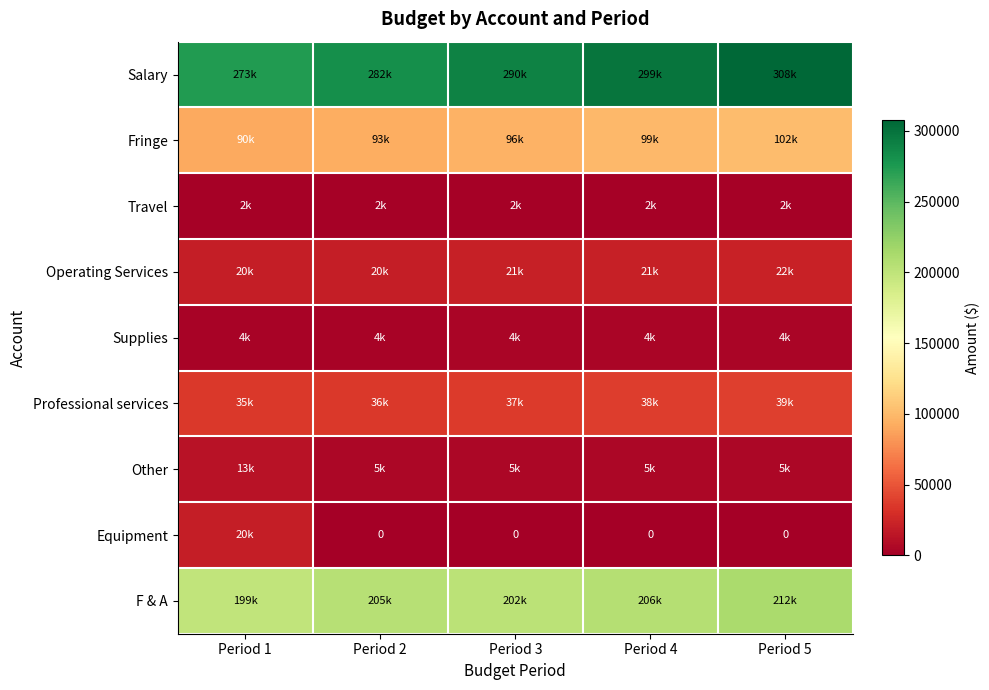

Where is Travel nearest to the value 2210?

Period 3